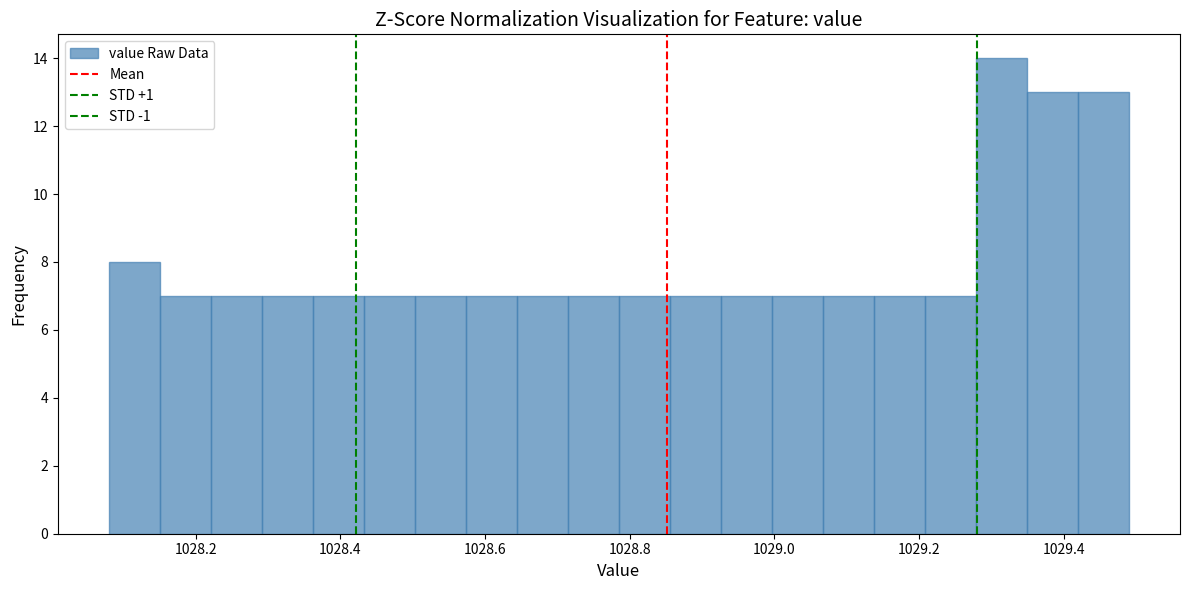

Read against the x-axis, roughly where is the centre of the tallest bar?

1029.32